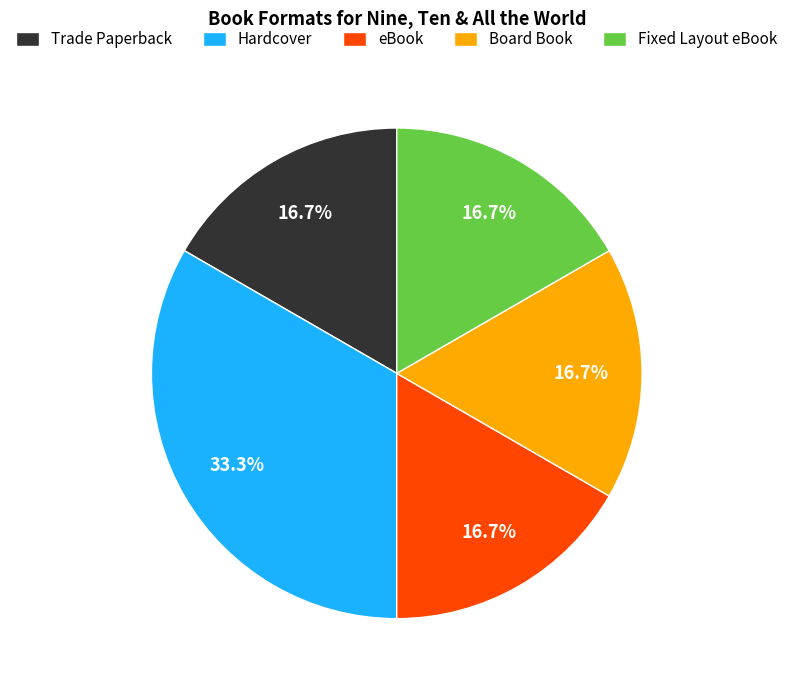

Does any single category account for the majority?

No